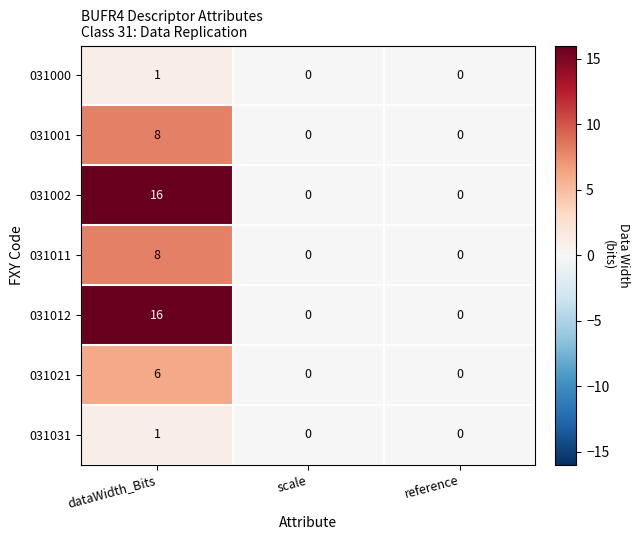

Count the number of data series in this chart.

7